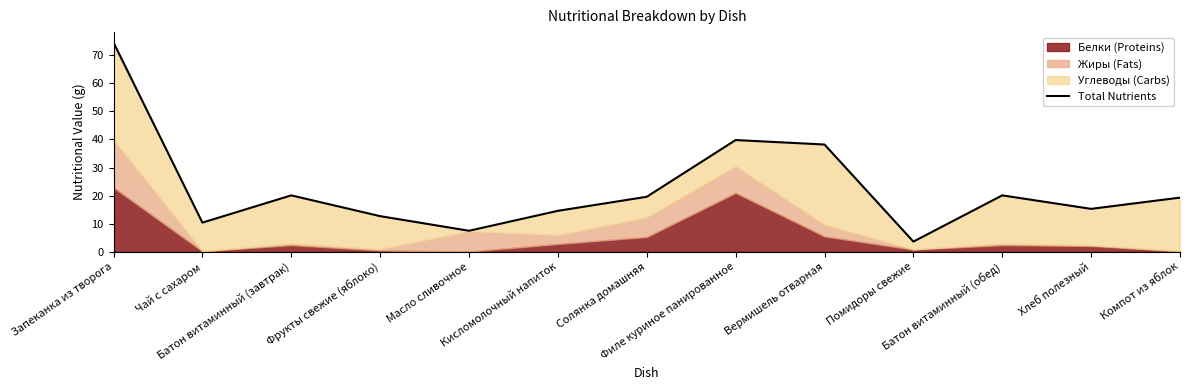

What position from the right is Масло сливочное?

9